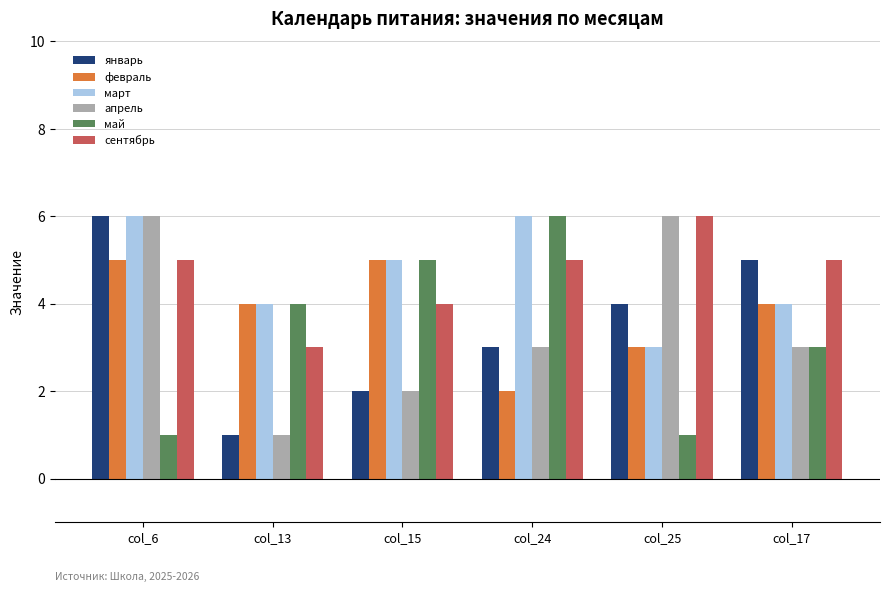

What is the value of the март bar at the 4th from the left?

6